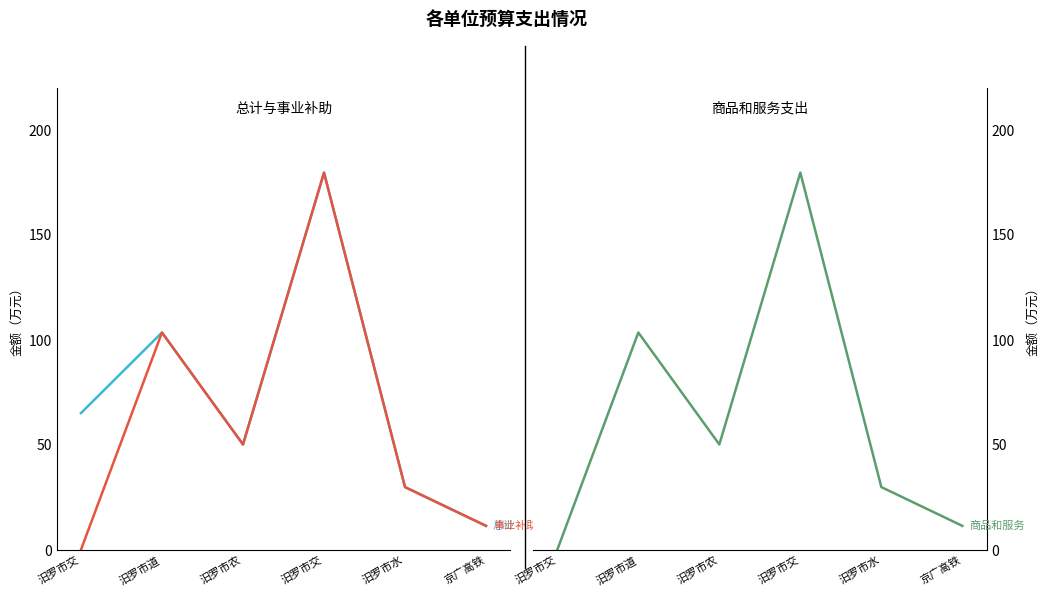

List the labels in order of 对事业单位经常性补助合计(col_17) value, smallest first.

汨罗市交, 京广高铁, 汨罗市水, 汨罗市农, 汨罗市道, 汨罗市交